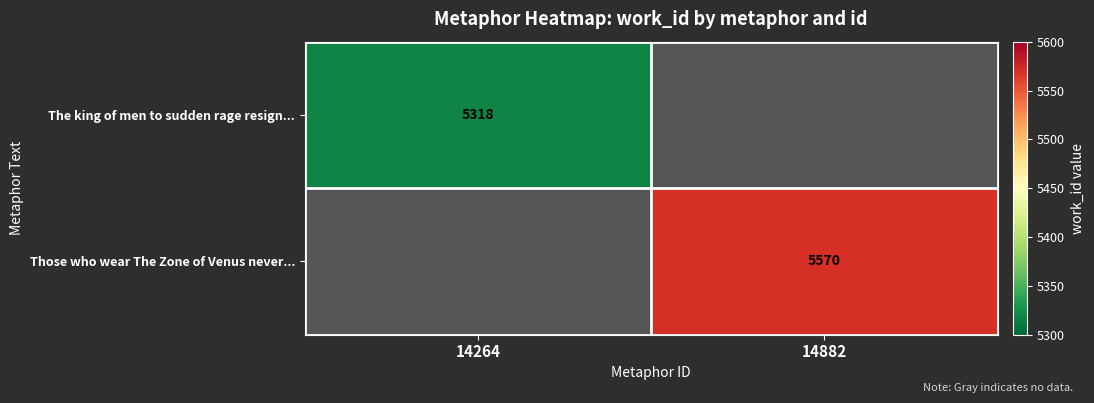

Is it true that Those who wear The Zone of Venus never... equals 5570 at 14882?

True